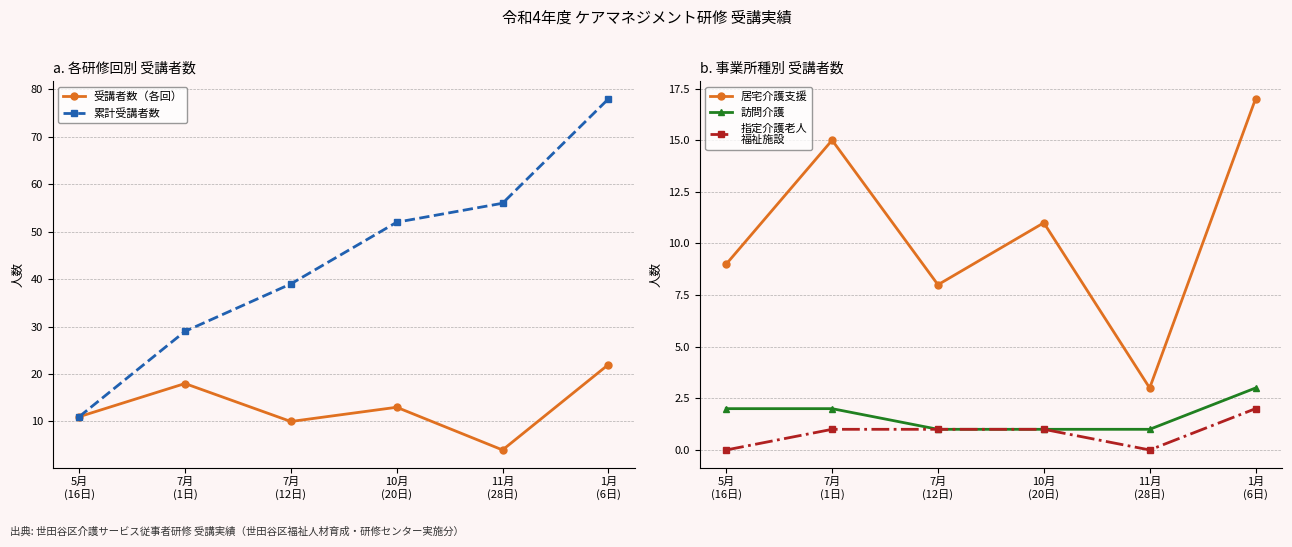

Reading left to right, what are all the values shown in this chart?

受講者数（各回）: 11	18	10	13	4	22
累計受講者数: 11	29	39	52	56	78
居宅介護支援: 9	15	8	11	3	17
訪問介護: 2	2	1	1	1	3
指定介護老人
福祉施設: 0	1	1	1	0	2